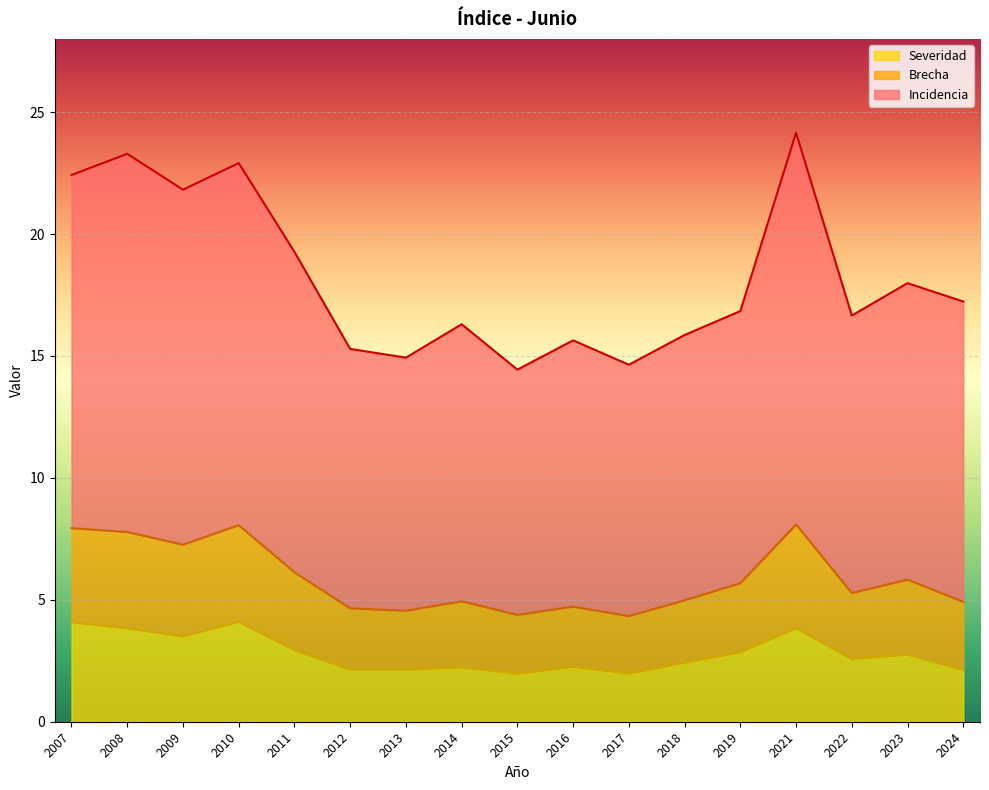

The Severidad series shows 1.1 at 2019. True or false?

False